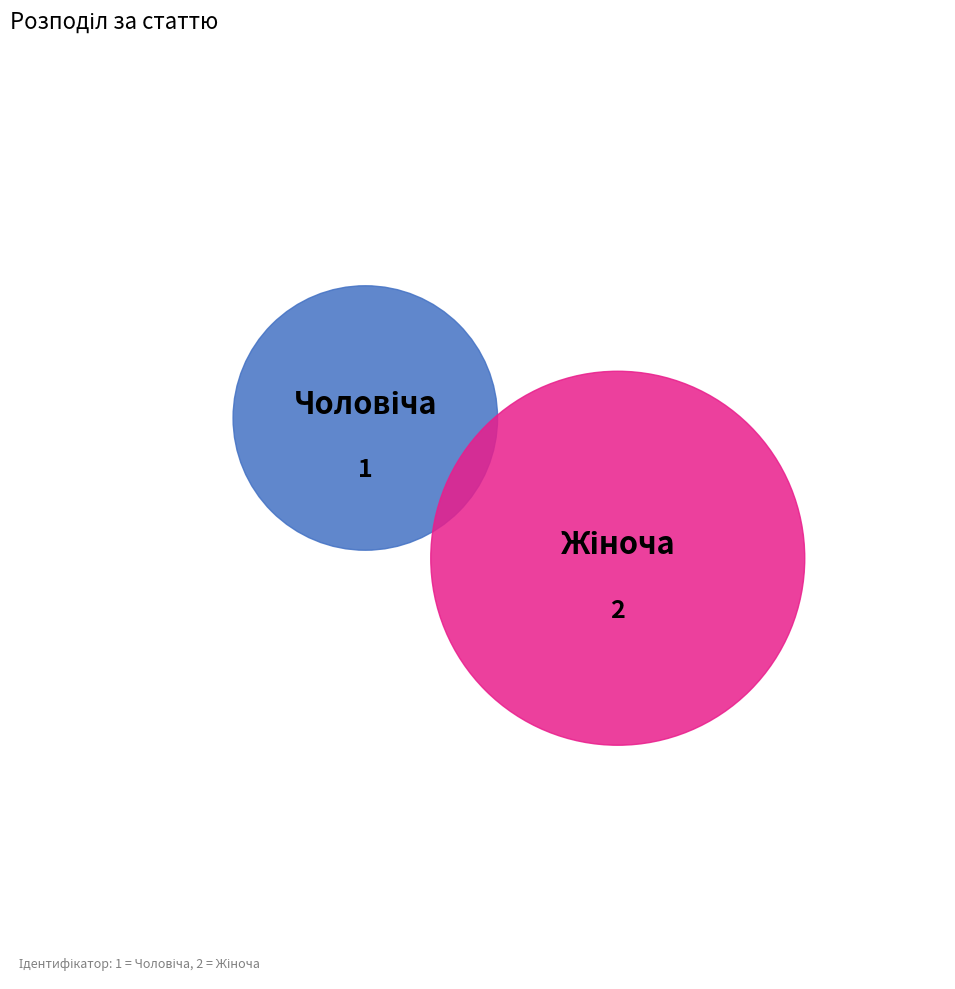

Count the number of slices in the pie.

2